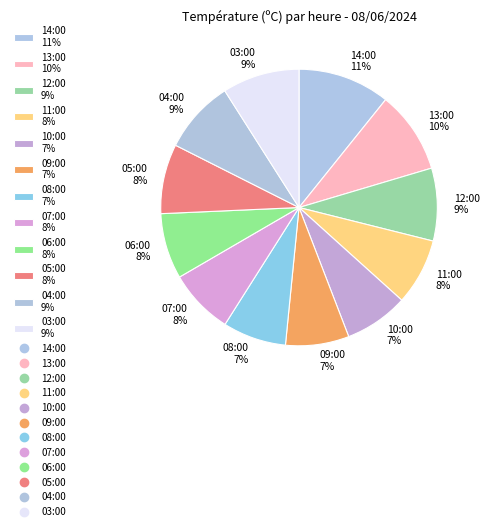

What is the ratio of the value at 14:00 11% to the value at 07:00 8%?

1.4